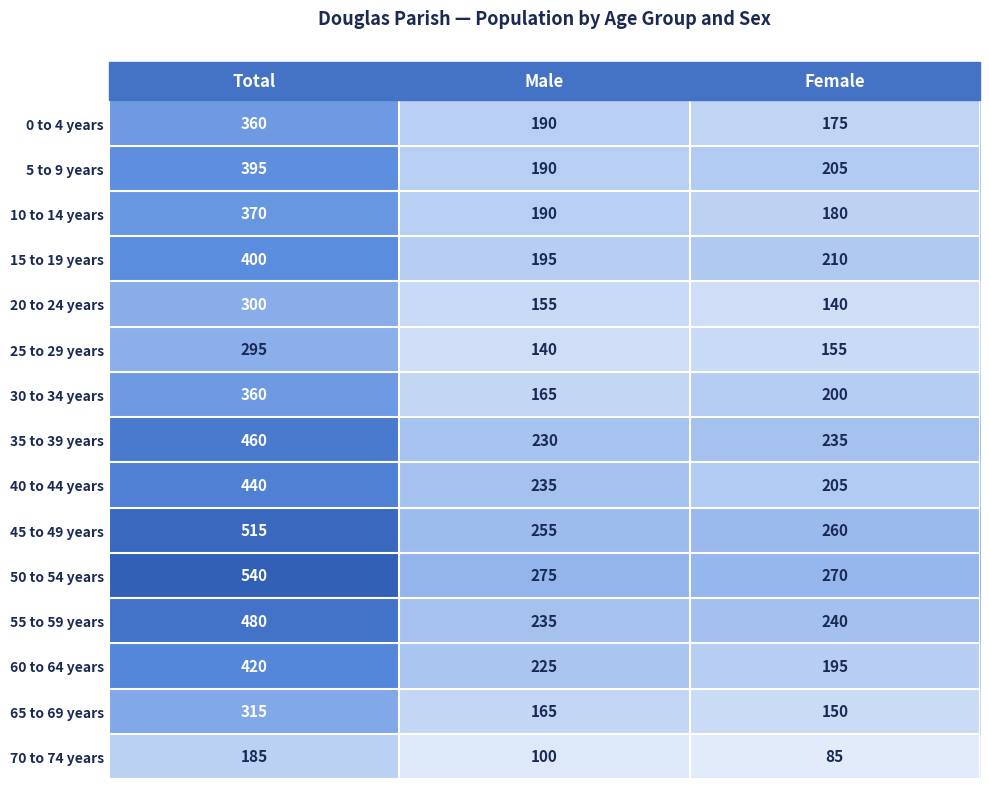

Which series has the largest range (max minus min)?

50 to 54 years